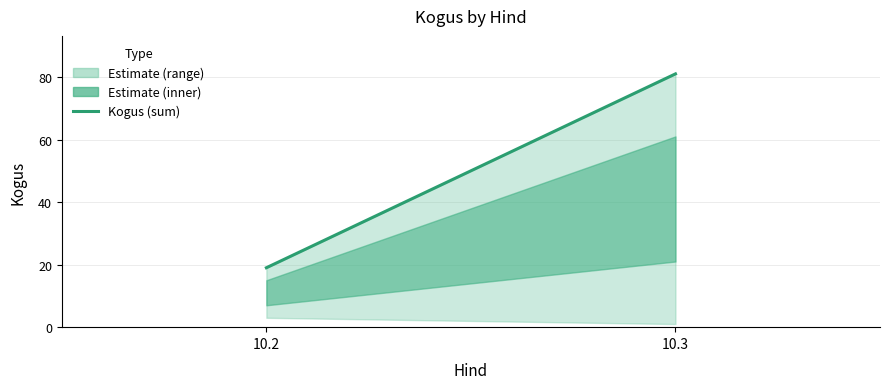

True or false: the data shows 139 at 10.3.

False